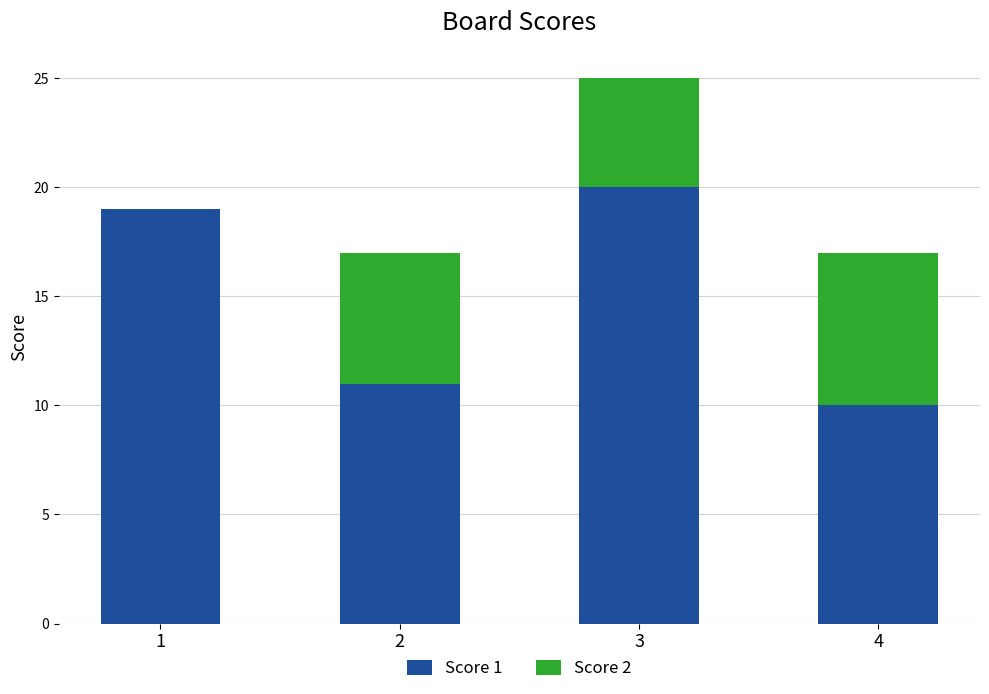

At which category is the sum across all series the highest?

3